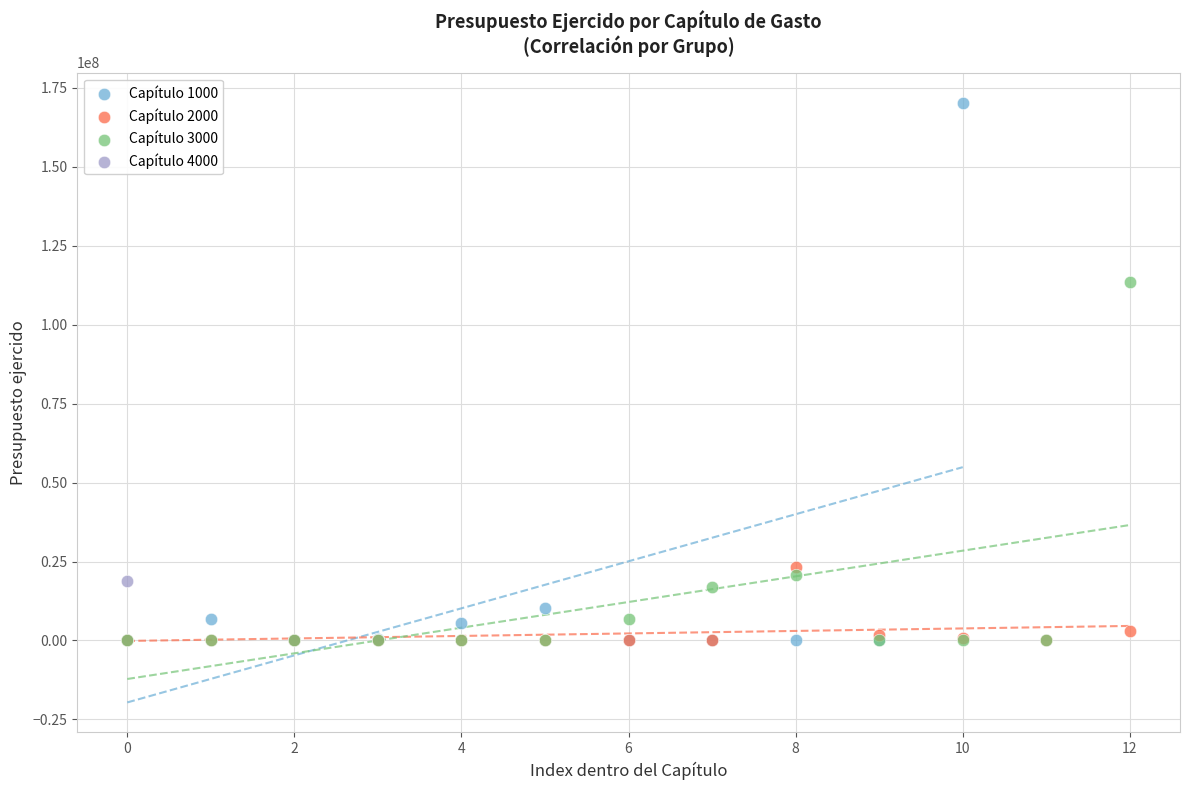

Which series reaches the maximum Y coordinate?

Capítulo 1000